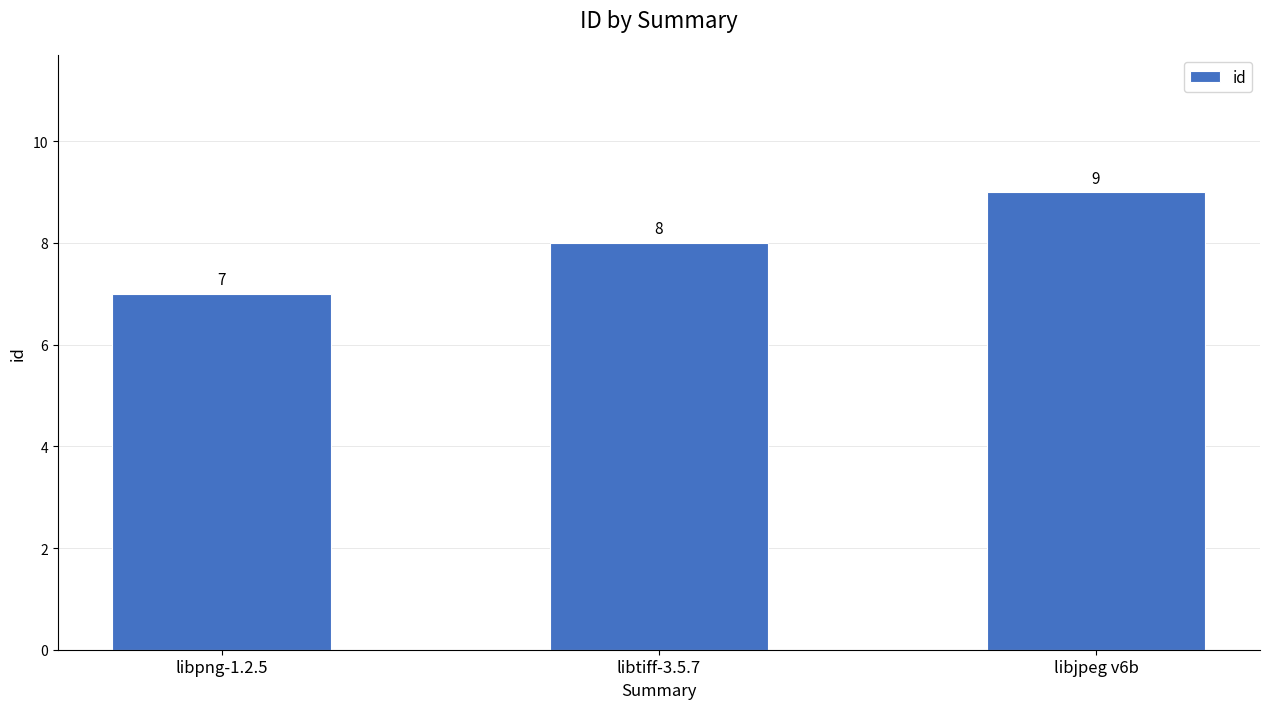

The value at libtiff-3.5.7 is 14. True or false?

False